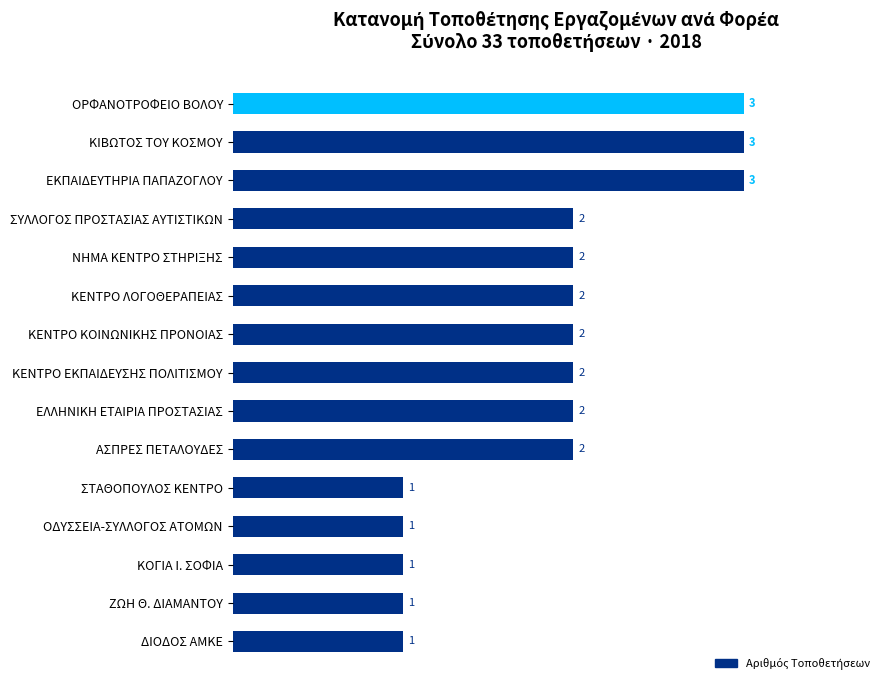

Does the chart contain any negative values?

No